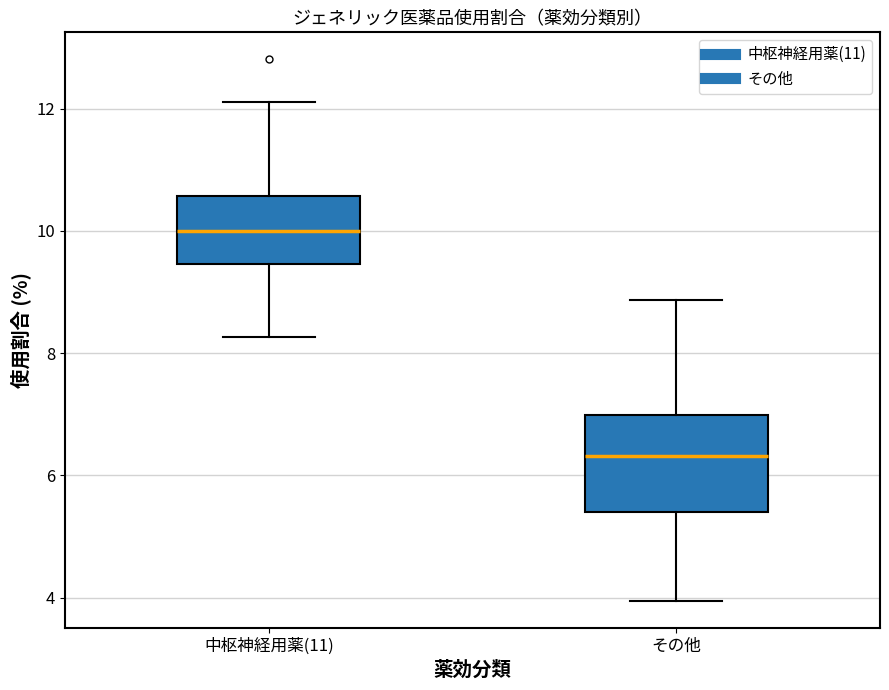

Reading left to right, read every box against the y-axis: the position of its median line, the range the box covers, and the ends of its whiskers. The values are not printed on the chart, so give them approximately, as read against the axis.

中枢神経用薬(11): median 10.0, box 9.4 to 10.6, whiskers 8.2 to 12.2
その他: median 6.4, box 5.4 to 7.0, whiskers 4.0 to 8.8